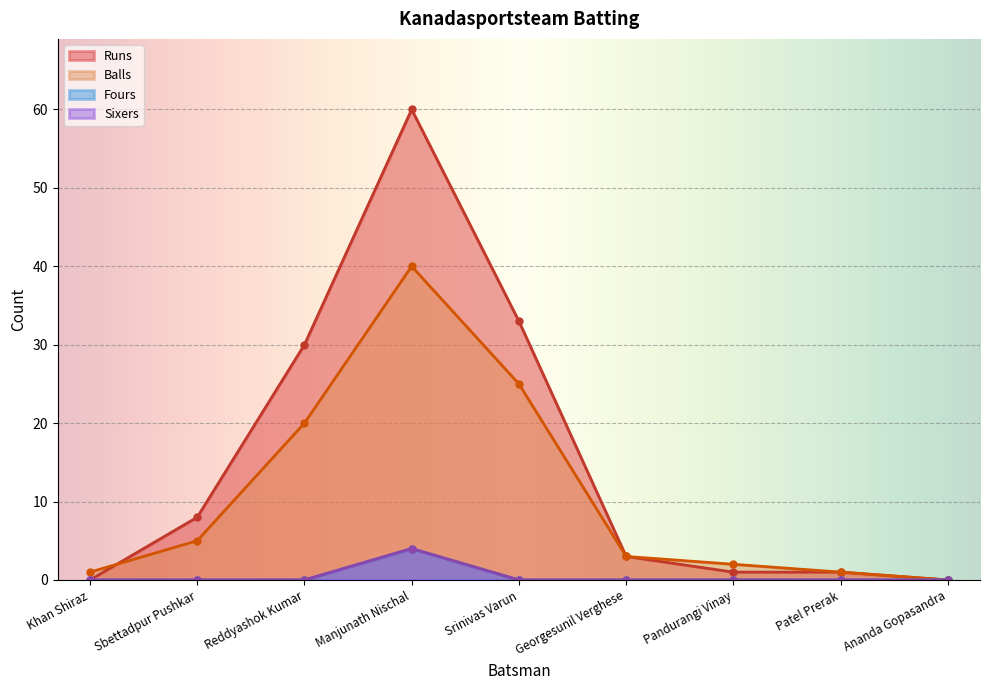

What is the spread (max minus min) of values at Sbettadpur Pushkar?

8